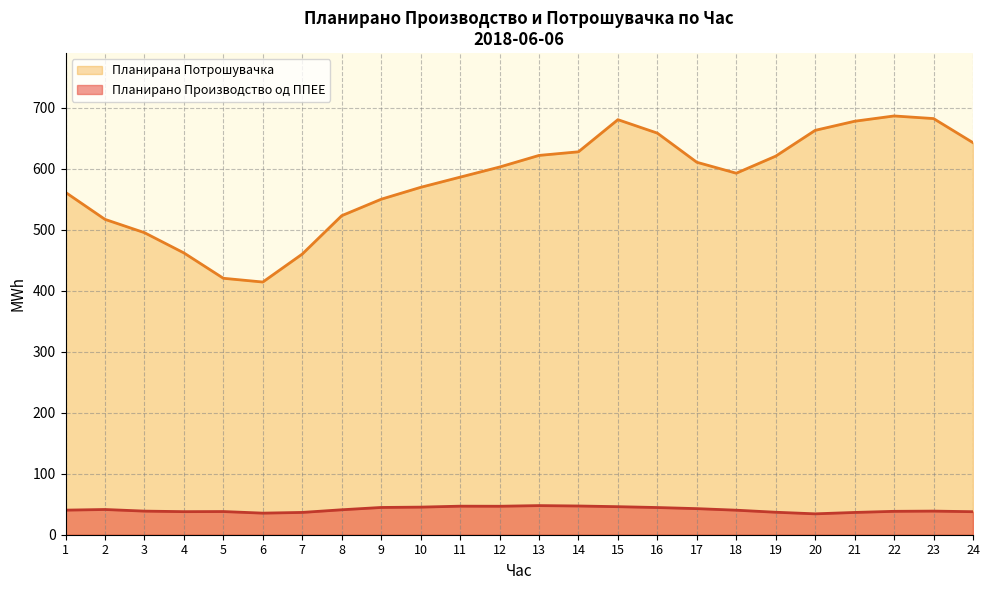

How many lines are shown in the chart?

2